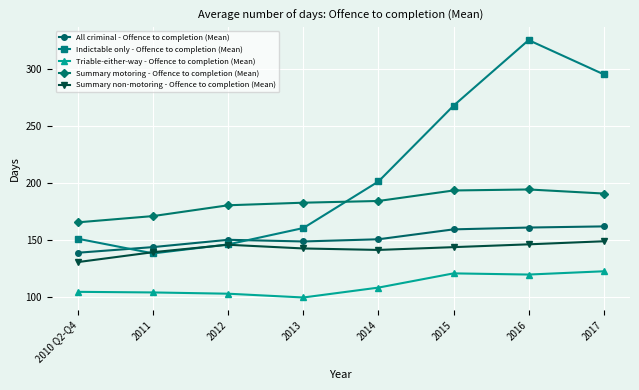

Which series has the widest spread of values?

Indictable only - Offence to completion (Mean)